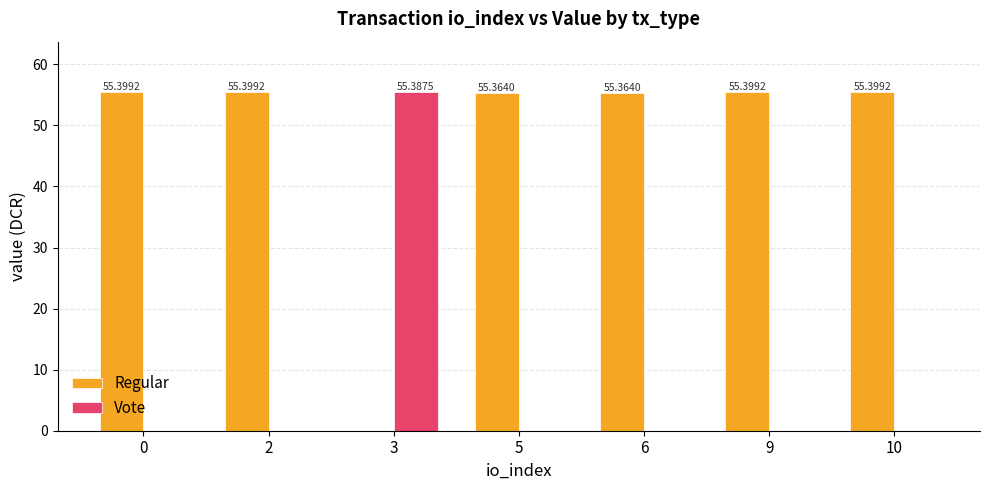

Which series has the largest total across all categories?

Regular